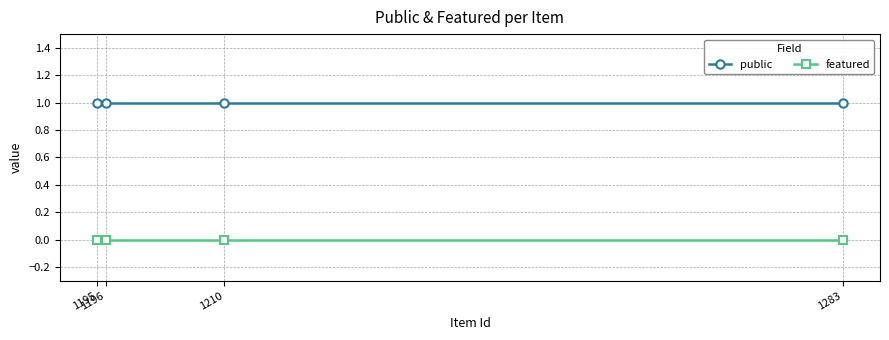

Which label corresponds to the smallest value in the chart?

1283